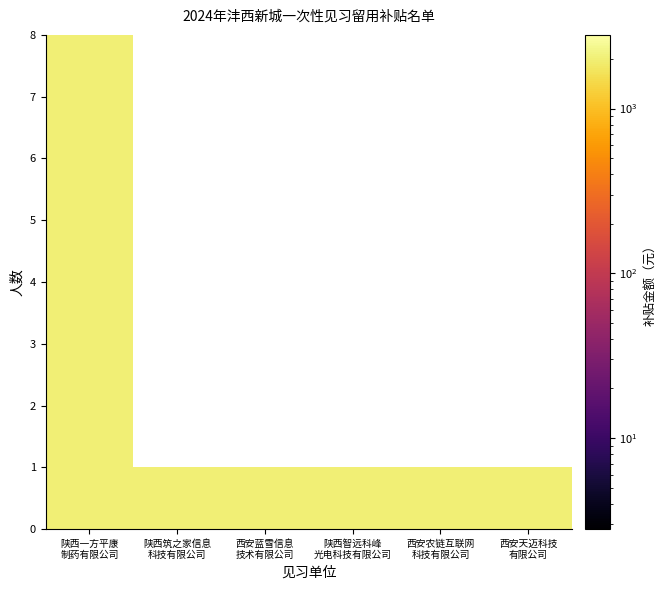

How many data points does each series have?

6